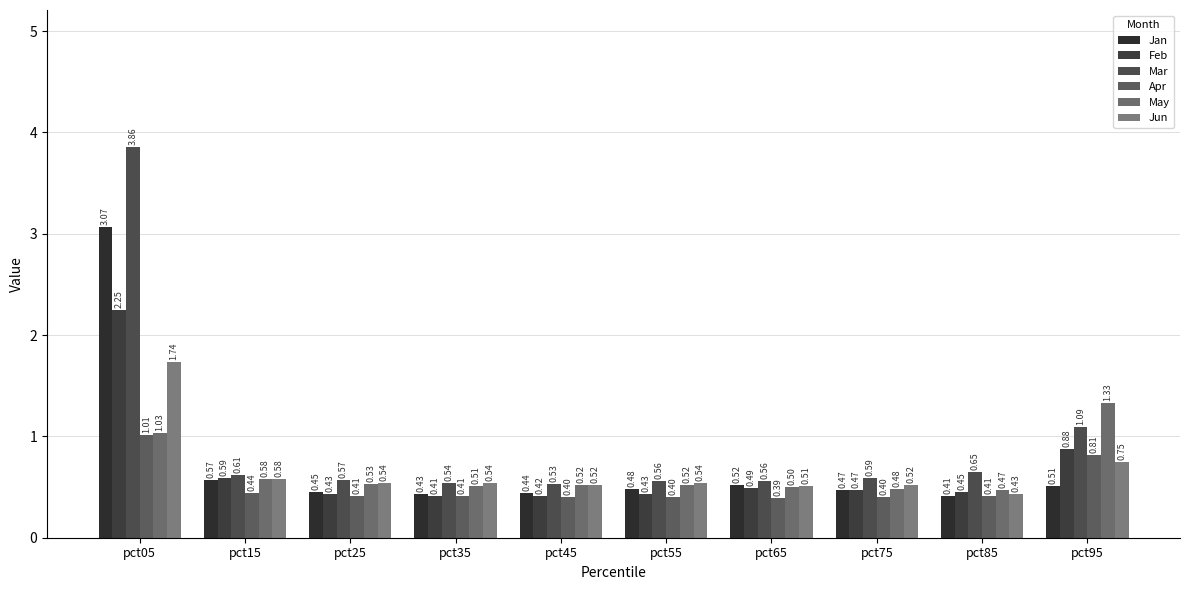

Read the Jun value at pct85.

0.4